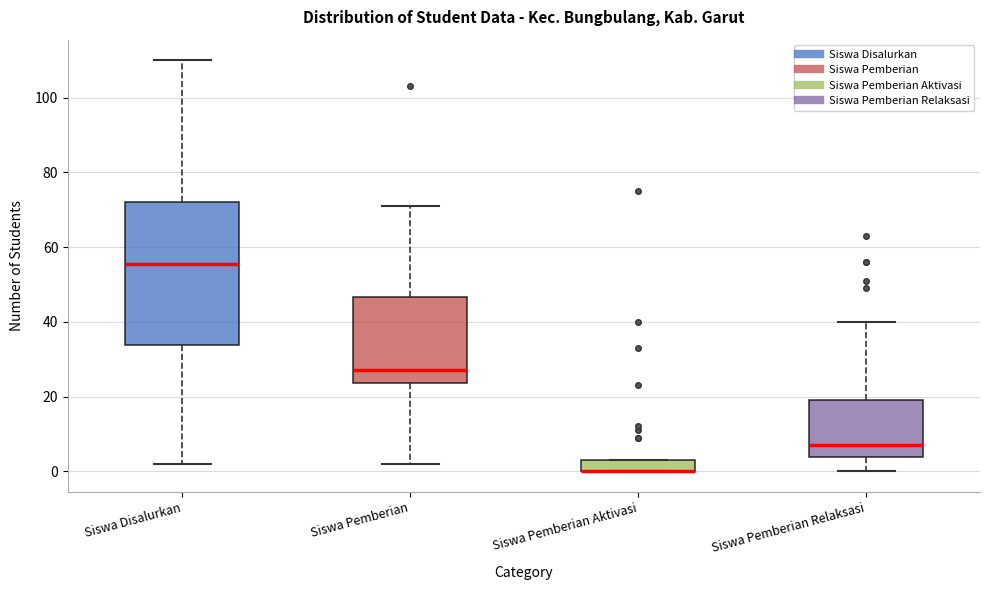

Reading left to right, read every box against the y-axis: the position of its median line, the range the box covers, and the ends of its whiskers. The values are not printed on the chart, so give them approximately, as read against the axis.

Siswa Disalurkan: median 56, box 34 to 72, whiskers 2 to 110
Siswa Pemberian: median 28, box 24 to 46, whiskers 2 to 72
Siswa Pemberian Aktivasi: median 0 (drawn on the box's lower edge), box 0 to 4, whiskers 0 to 4
Siswa Pemberian Relaksasi: median 8, box 4 to 20, whiskers 0 to 40